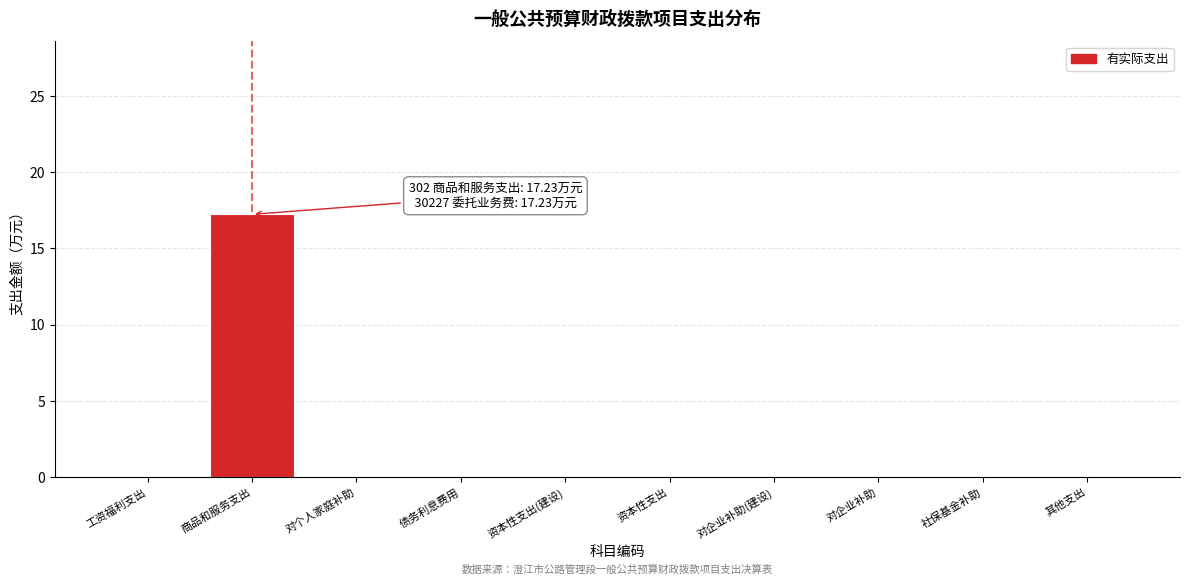

Reading left to right, extract all data points from this chart.

工资福利支出=0.0	商品和服务支出=17.2	对个人家庭补助=0.0	债务利息费用=0.0	资本性支出(建设)=0.0	资本性支出=0.0	对企业补助(建设)=0.0	对企业补助=0.0	社保基金补助=0.0	其他支出=0.0